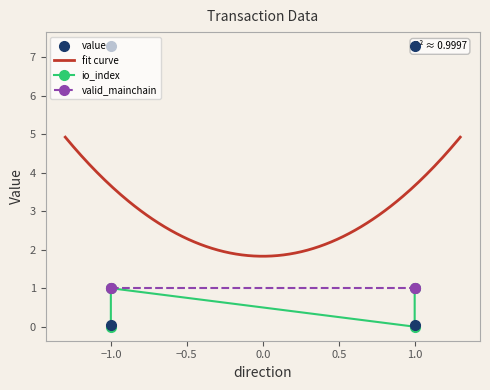

Is the value of value at -1 greater than the value of io_index at -1?

Yes